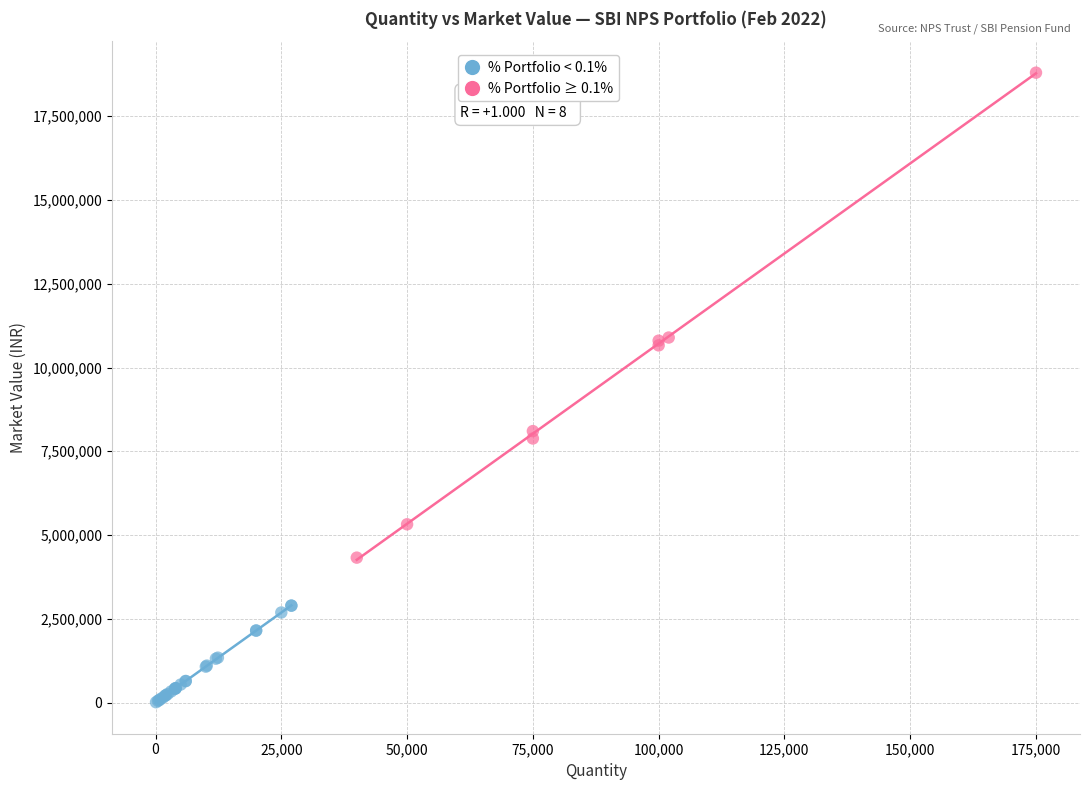

Which series has the widest spread of Y values?

% Portfolio ≥ 0.1%